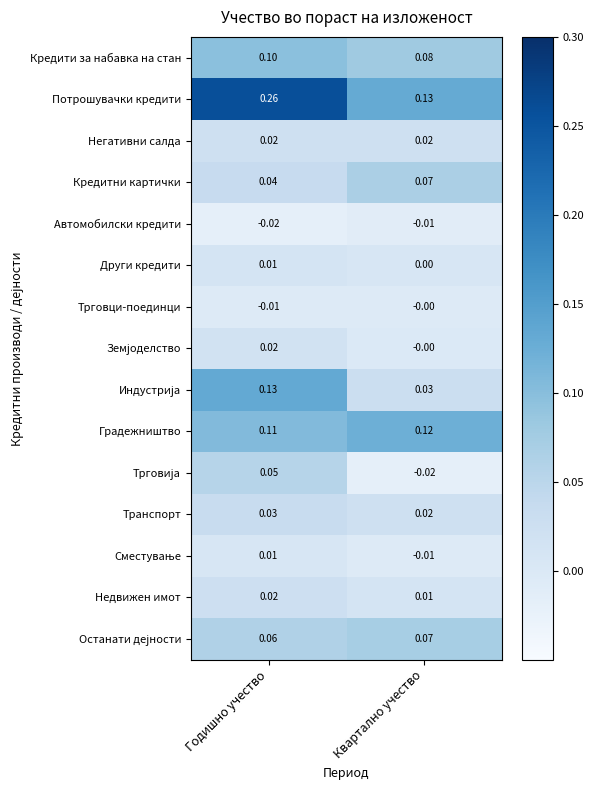

Which series has the widest spread of values?

Потрошувачки кредити